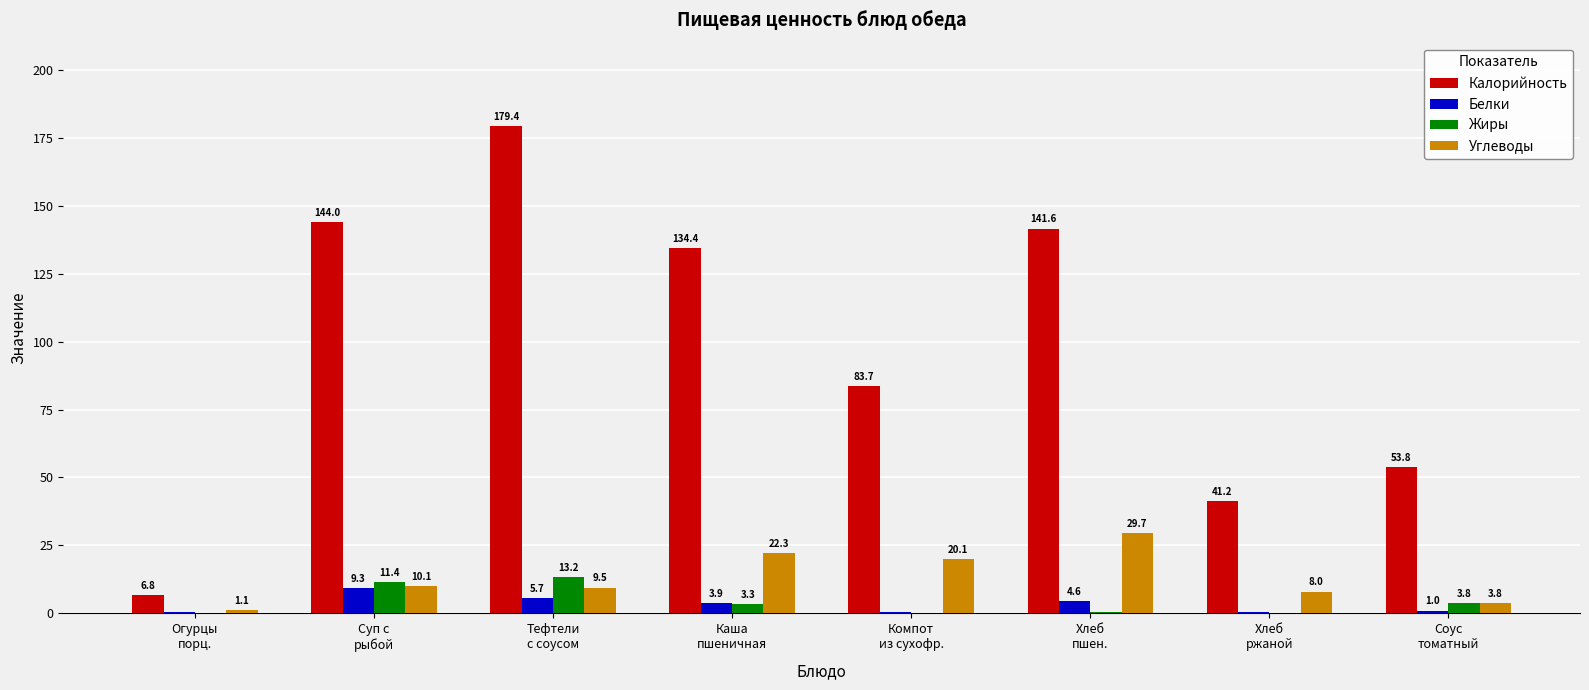

What is the maximum value shown in the chart?

179.4